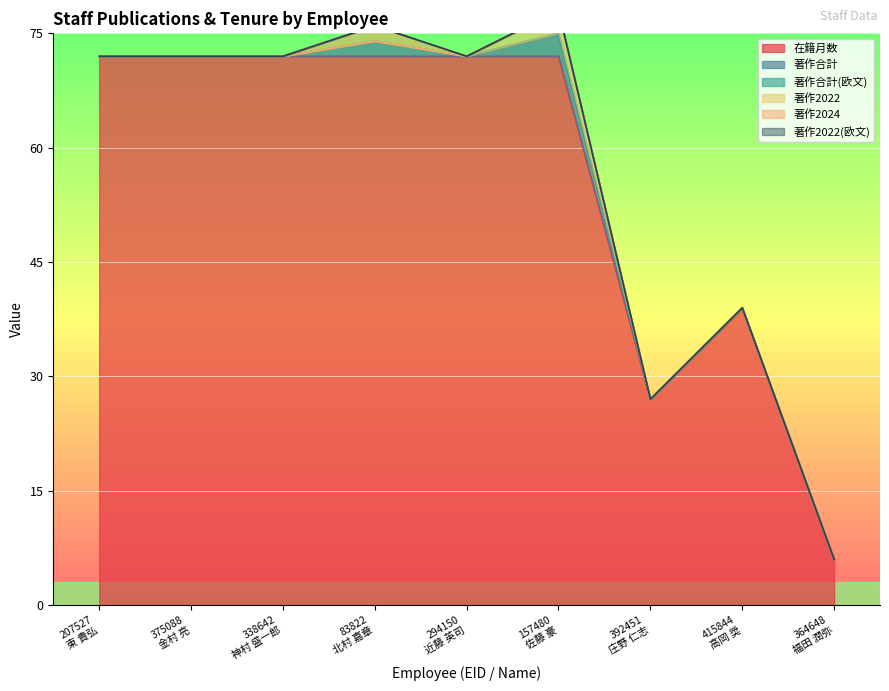

True or false: 著作2022(欧文) and 著作2024 cross at least once.

False